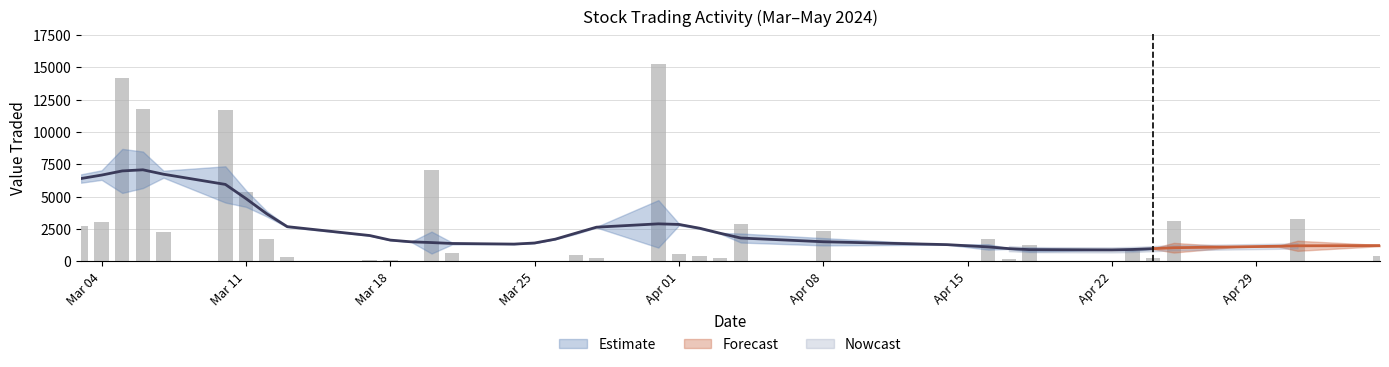

How many bars are there in total?

37